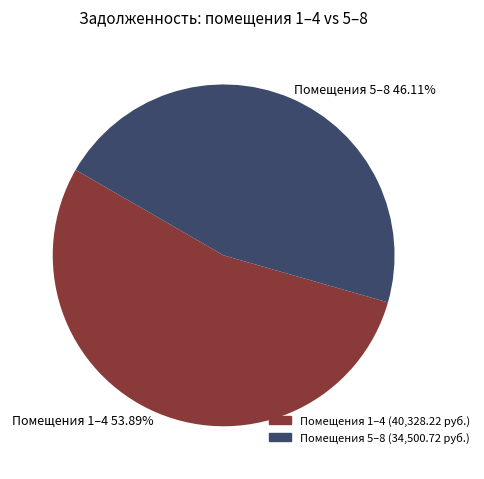

Is there any slice that represents more than half of the pie?

Yes